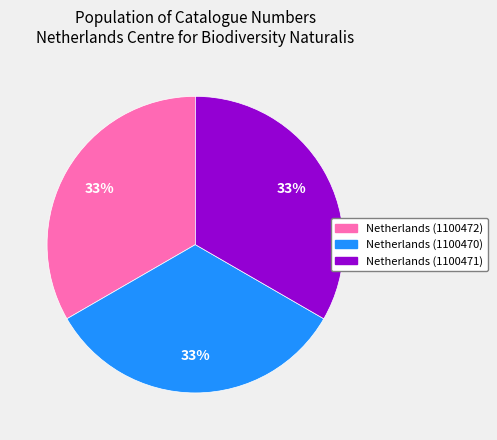

To the nearest percent, what is the average slice percentage?

33%